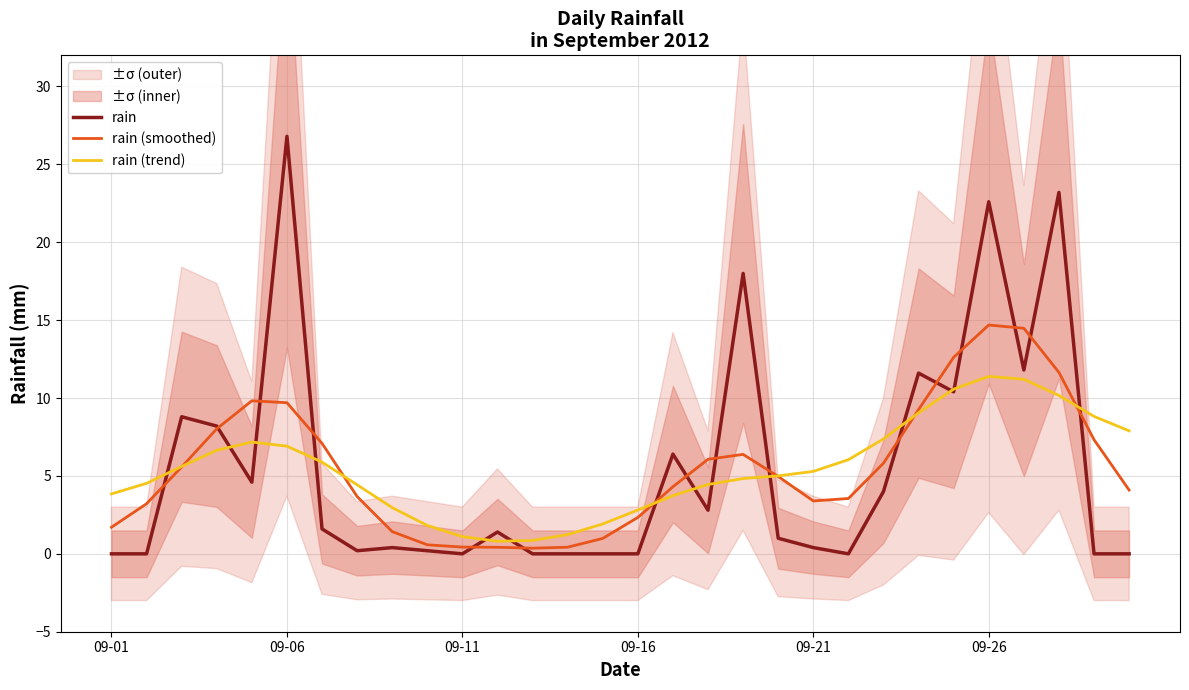

What position from the right is 7?

23